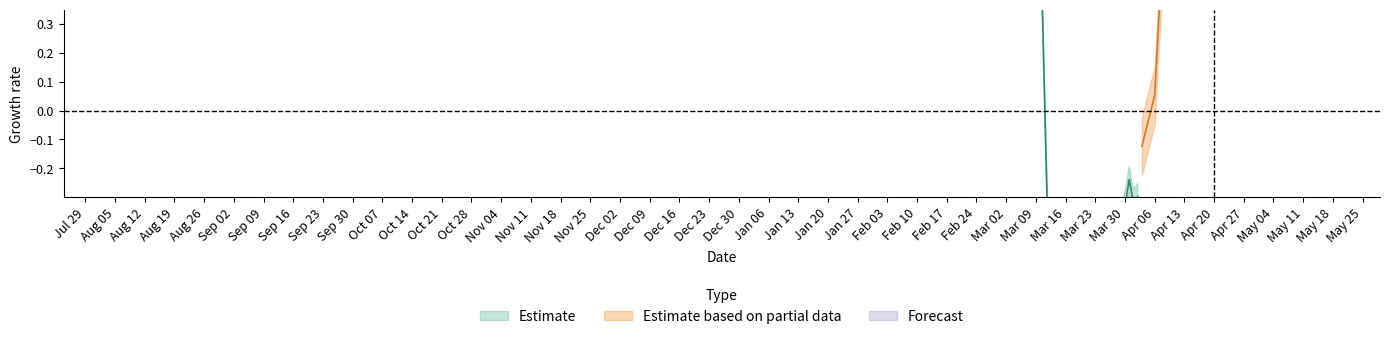

What is the maximum value shown in the chart?

25.2